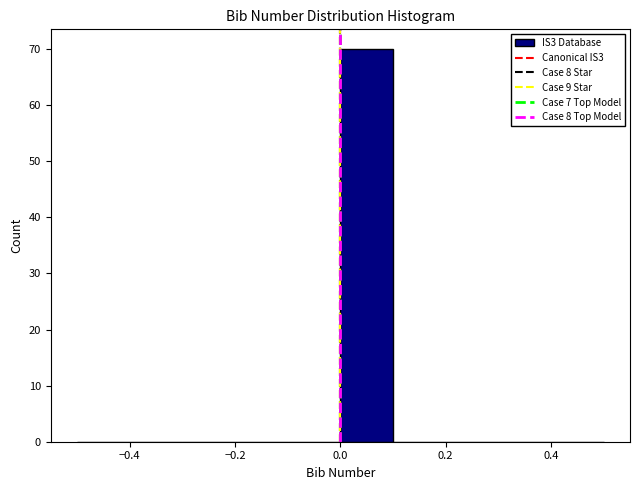

Which range on the x-axis has the tallest bar?

0.0 to 0.1